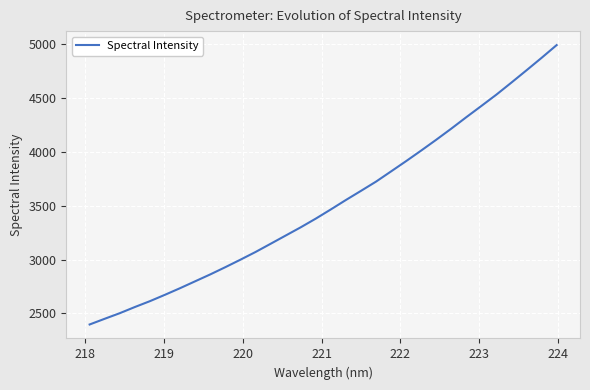

What is the difference between the maximum and minimum values?

2589.3